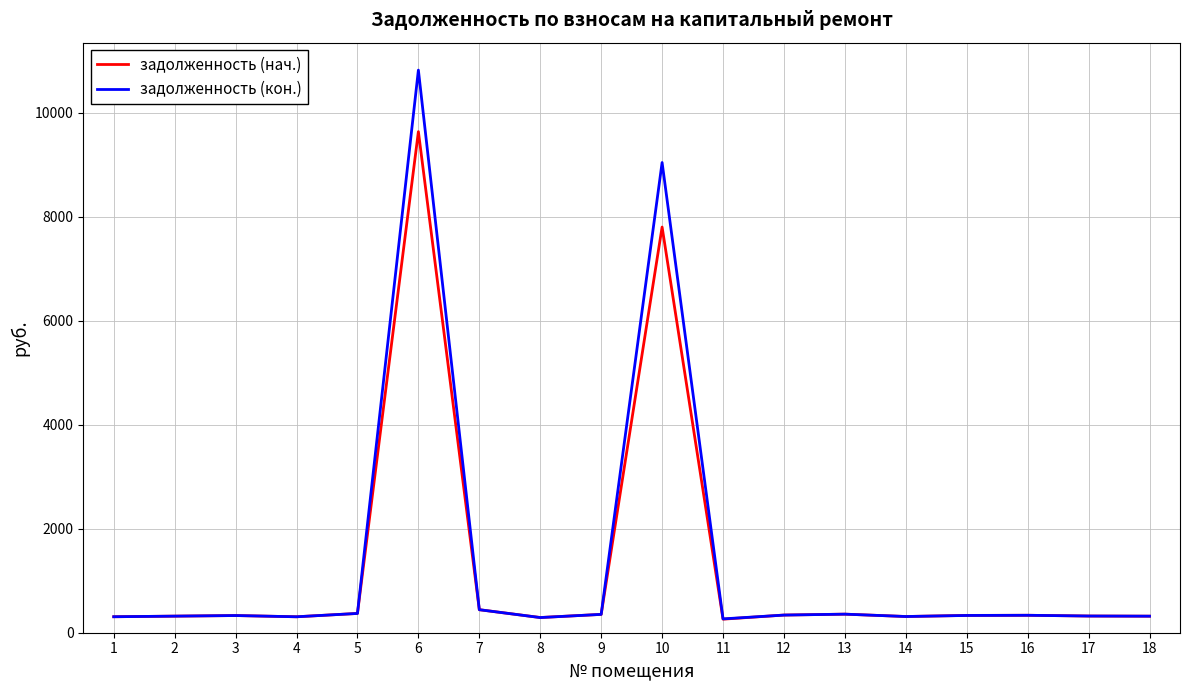

Which series has the widest spread of values?

задолженность (кон.)